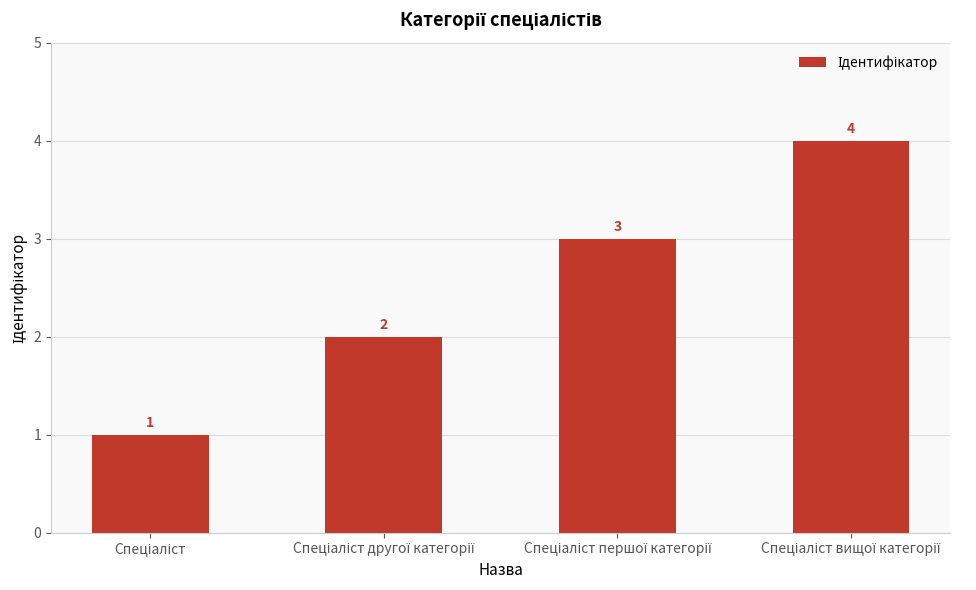

Reading left to right, list all the values displayed in this chart.

1	2	3	4